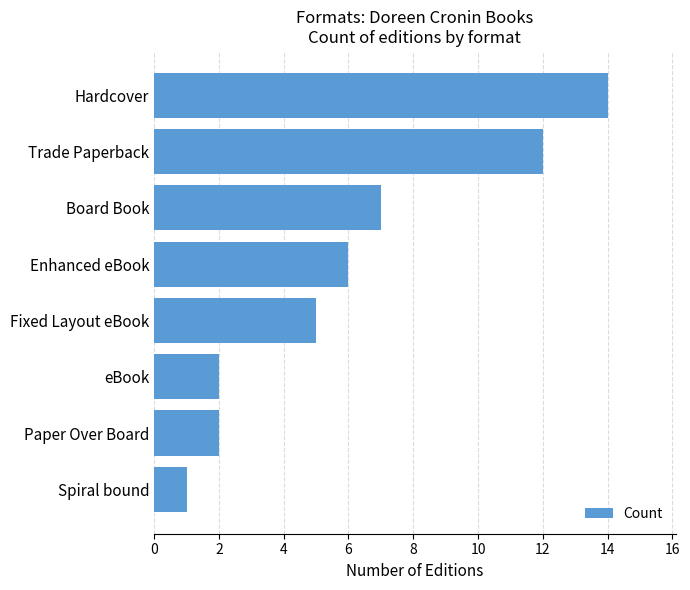

Is it true that the value at Hardcover is 5?

False